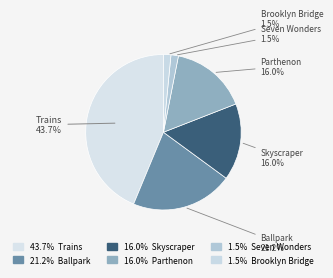

Which slice is the smallest?

Seven Wonders of the Ancient World